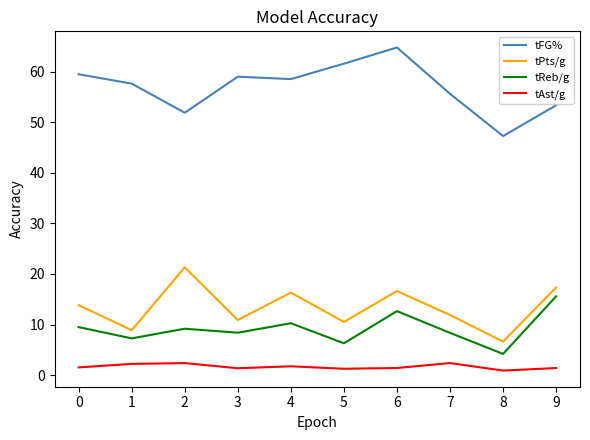

Count the number of categories in the chart.

10